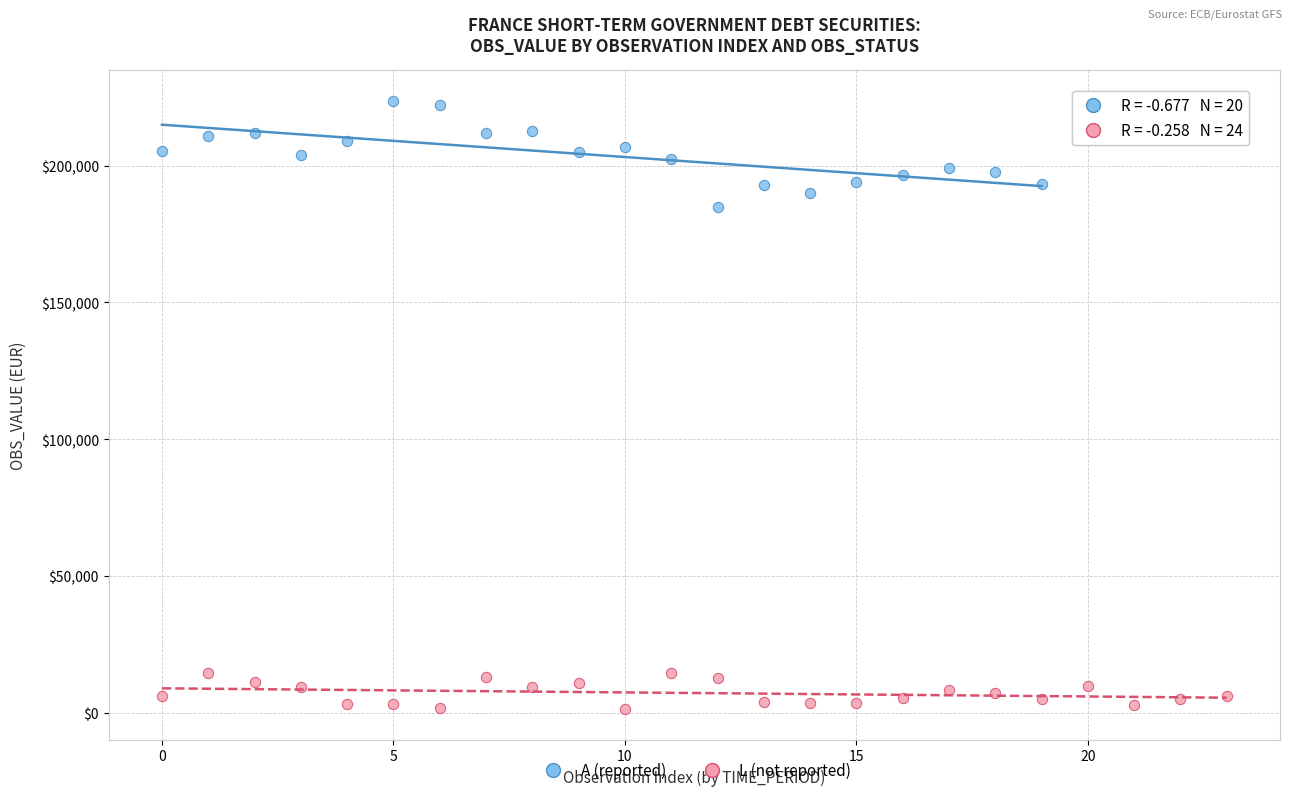

Which series has the largest Y range (max minus min)?

A (reported)